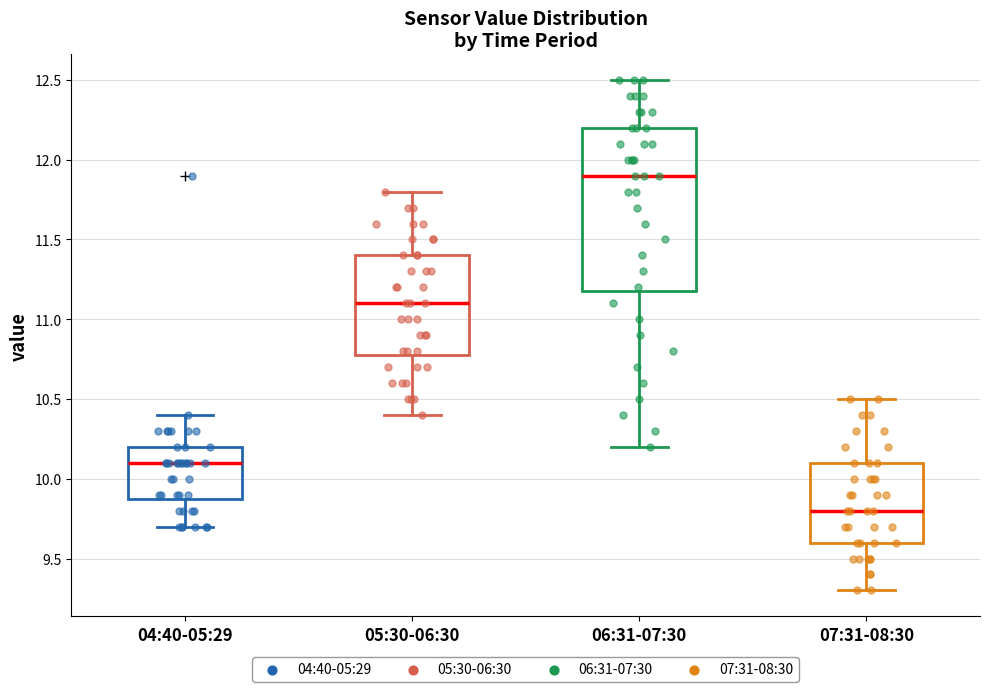

Reading left to right, transcribe this box plot: for each box, give where its median line is, the range the box spans, and where its two whiskers end, as read against the y-axis. The values are not printed on the chart, so give them approximately, as read against the axis.

04:40-05:29: median 10.1, box 9.9 to 10.2, whiskers 9.7 to 10.4
05:30-06:30: median 11.1, box 10.8 to 11.4, whiskers 10.4 to 11.8
06:31-07:30: median 11.9, box 11.2 to 12.2, whiskers 10.2 to 12.5
07:31-08:30: median 9.8, box 9.6 to 10.1, whiskers 9.3 to 10.5